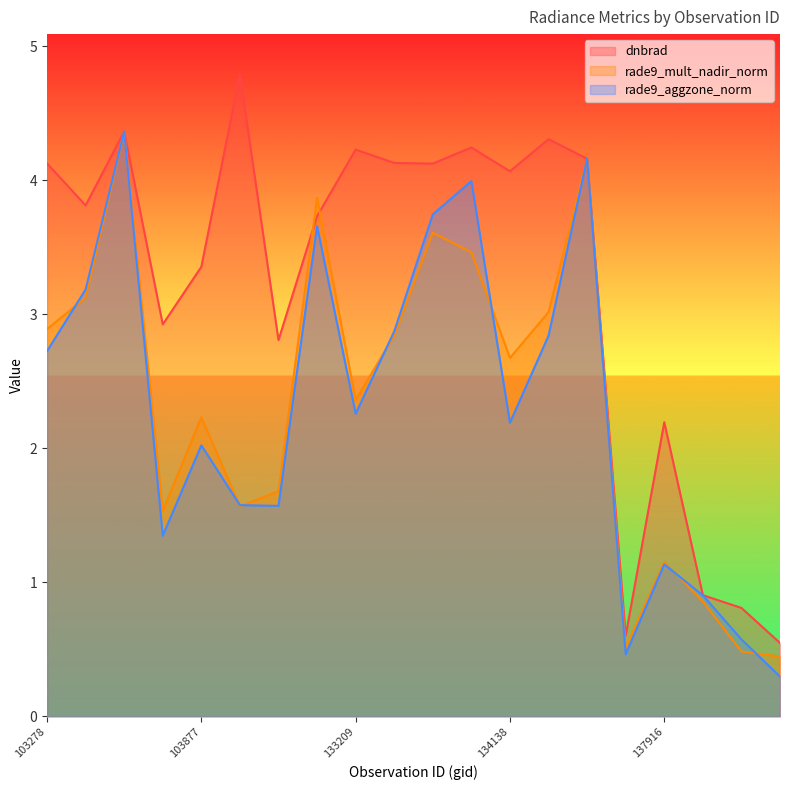

The rade9_aggzone_norm series shows 2.7 at 103278. True or false?

True